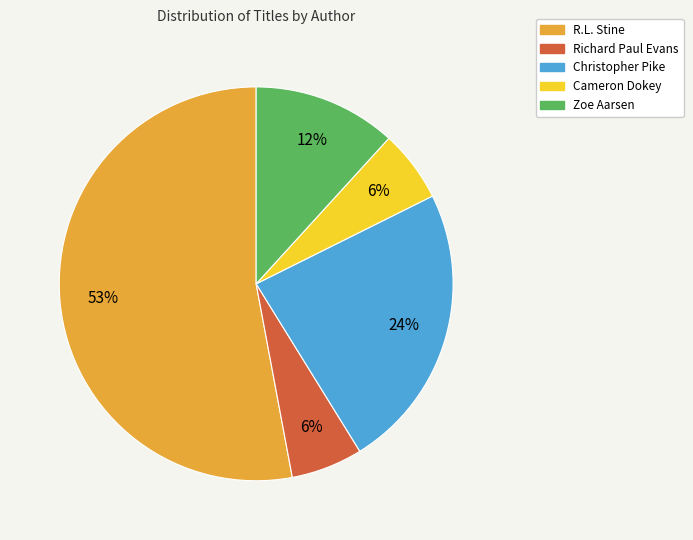

To the nearest percent, what is the average slice percentage?

20%